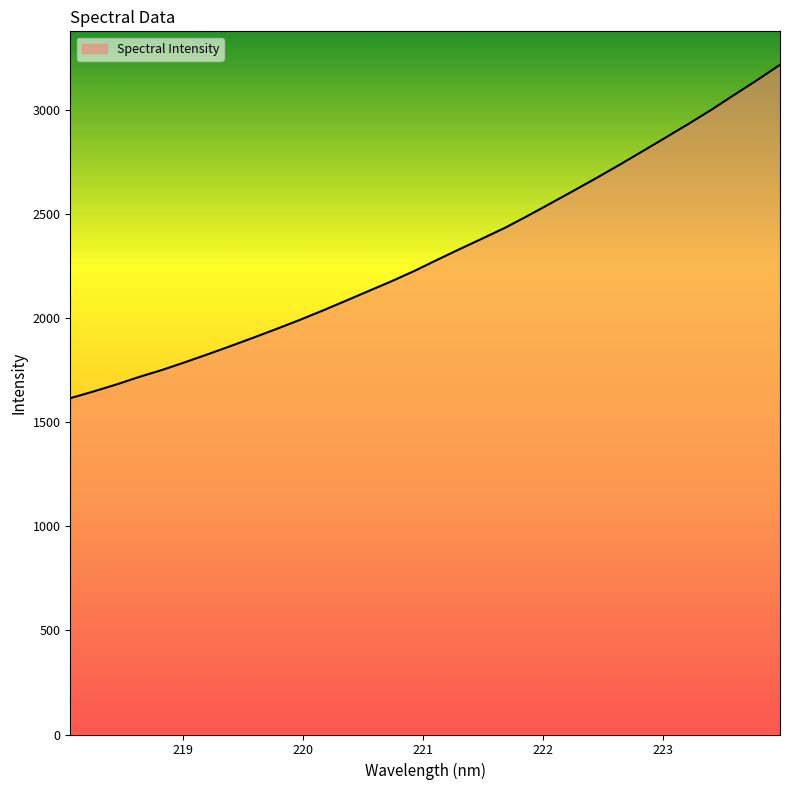

What is the maximum value shown in the chart?

3215.7